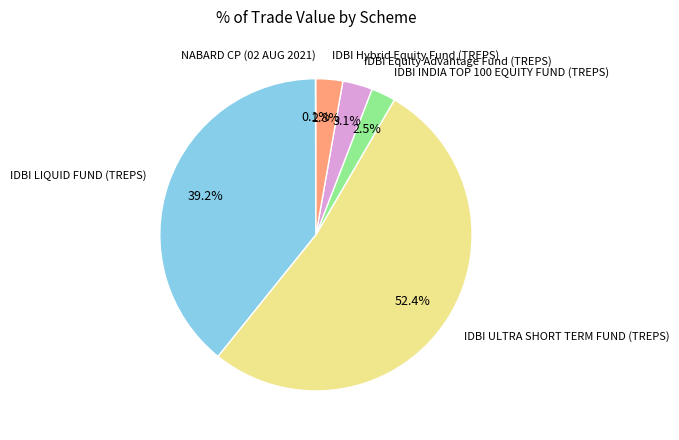

Which category accounts for the majority?

IDBI ULTRA SHORT TERM FUND (TREPS)